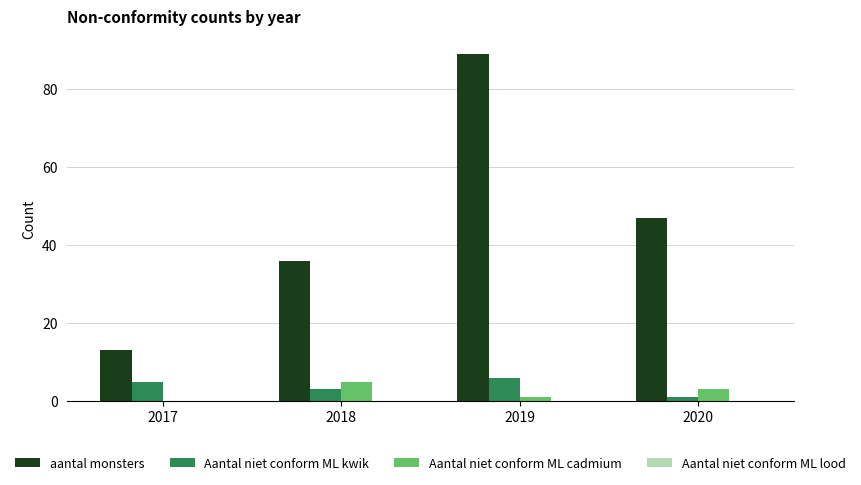

At which label does aantal monsters first exceed 47?

2019